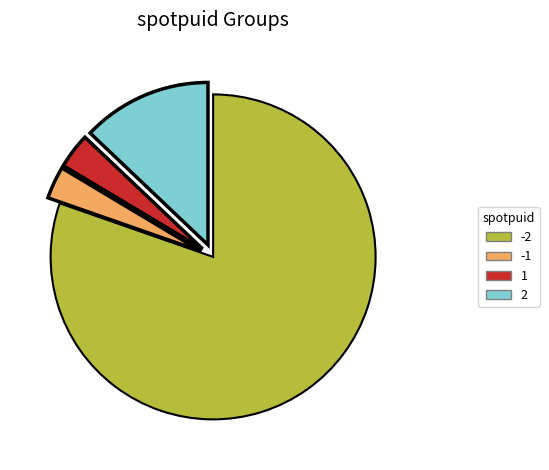

Does any single category account for the majority?

Yes